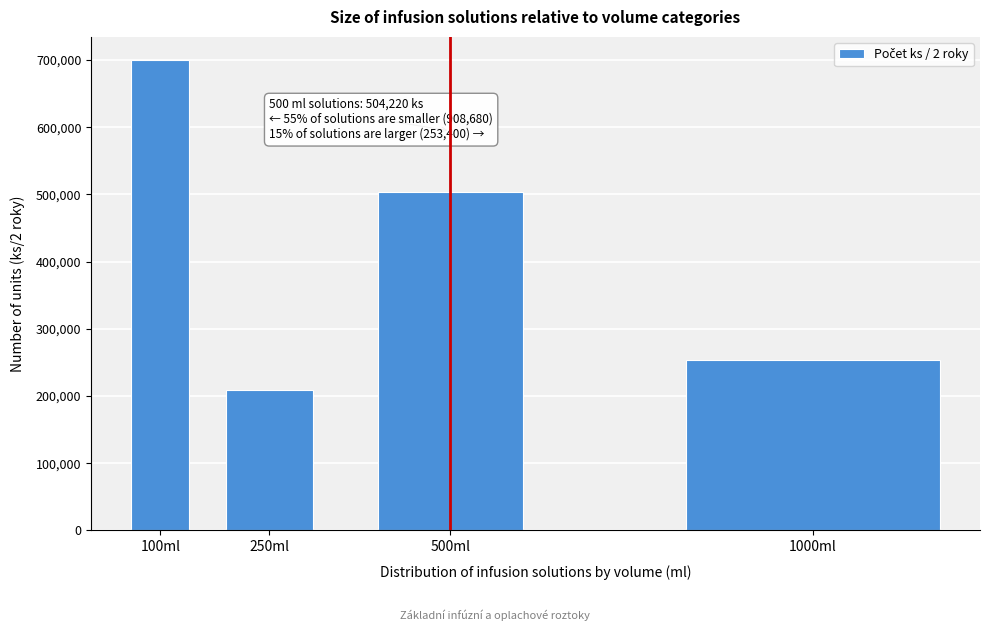

Reading left to right, what are all the values shown in this chart?

699600	209080	504220	253400